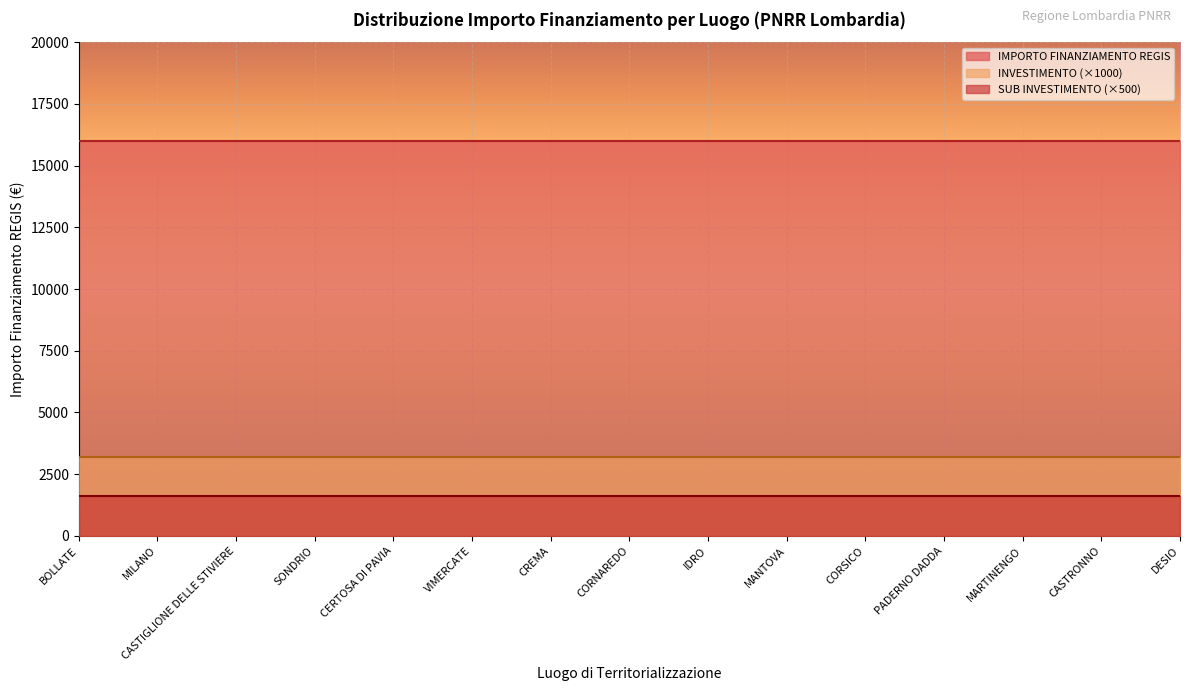

What are all the series names shown in the legend?

IMPORTO FINANZIAMENTO REGIS, INVESTIMENTO (×1000), SUB INVESTIMENTO (×500)